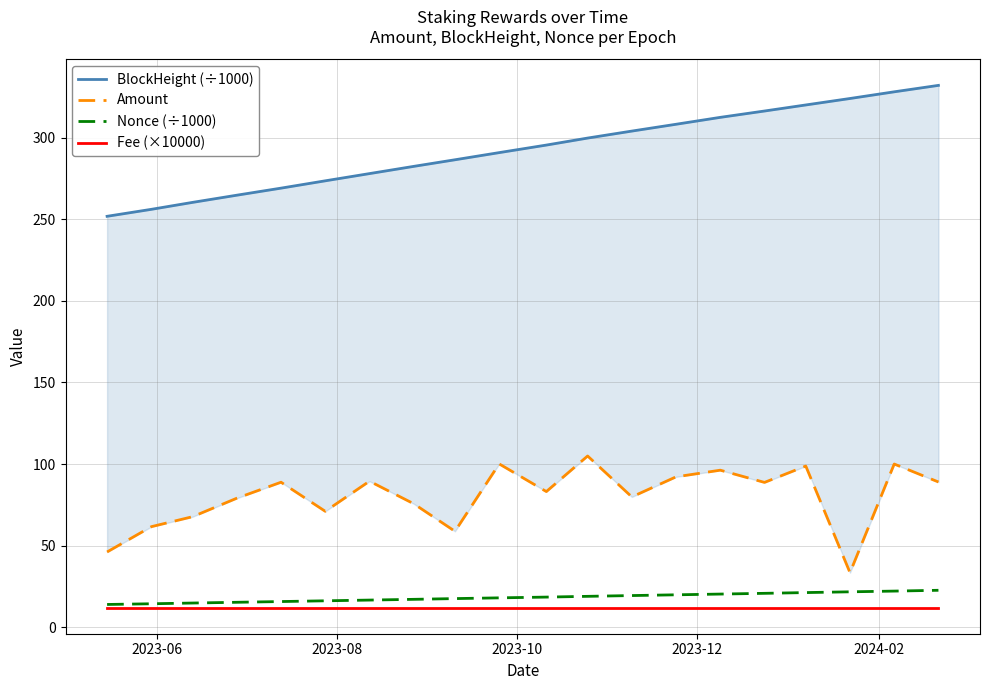

What is the lowest value of the Fee (×10000) series?

12.0